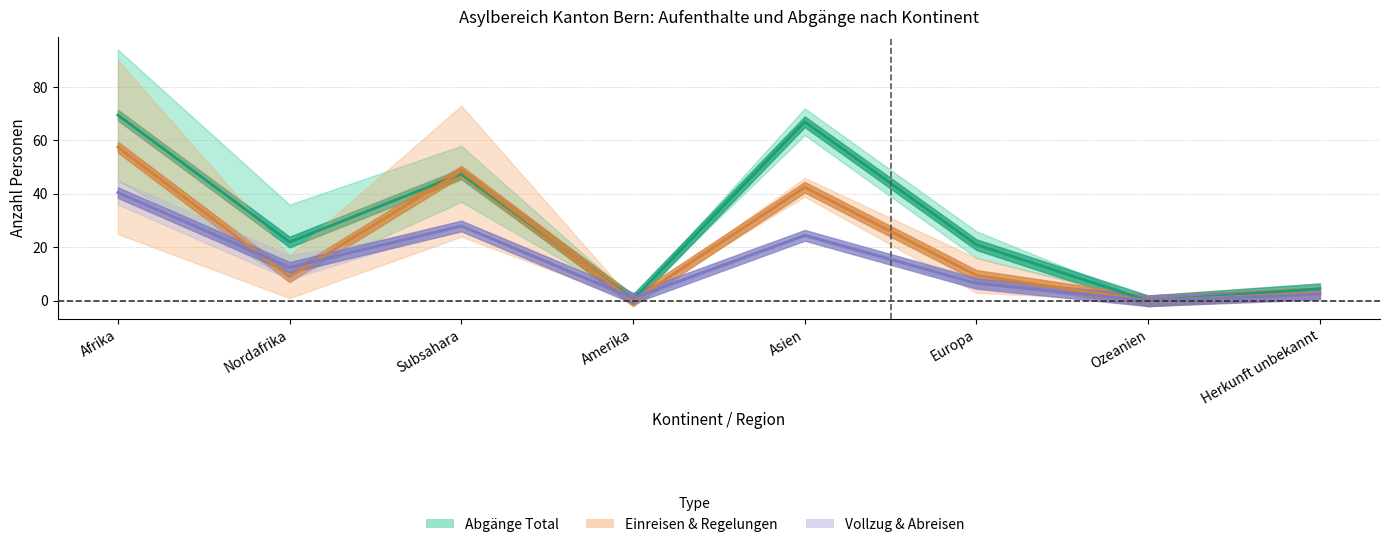

What is the greatest value displayed?

69.5